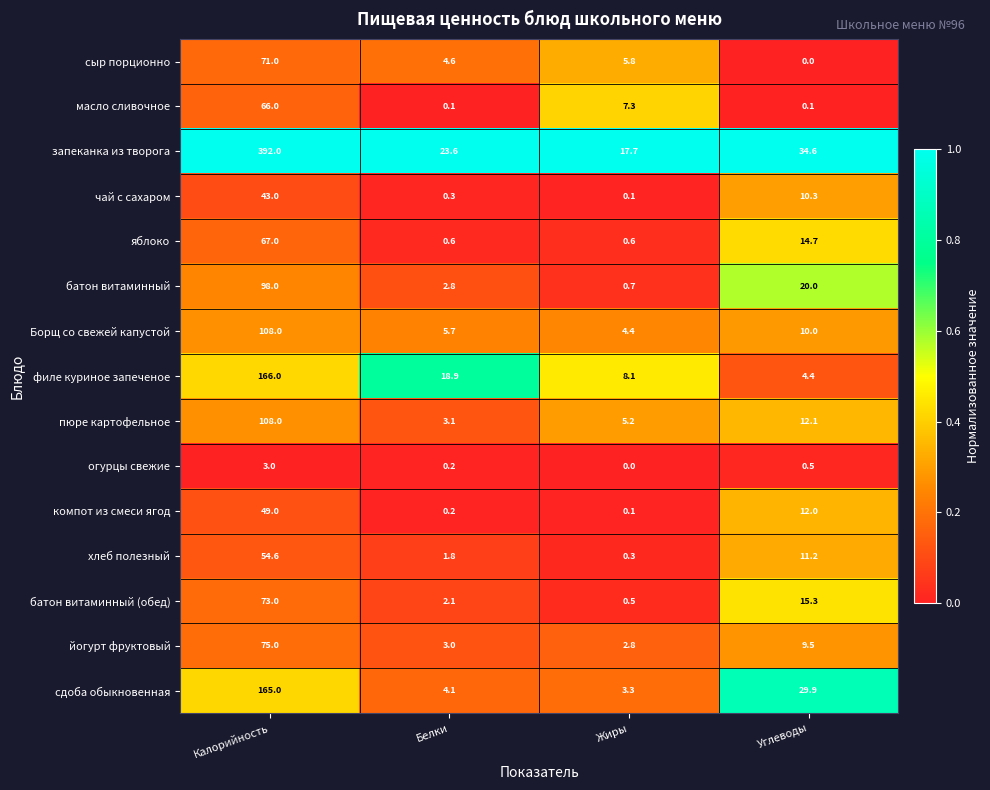

Rank the series at Углеводы from lowest to highest value.

сыр порционно, масло сливочное, огурцы свежие, филе куриное запеченое, йогурт фруктовый, Борщ со свежей капустой, чай с сахаром, хлеб полезный, компот из смеси ягод, пюре картофельное, яблоко, батон витаминный (обед), батон витаминный, сдоба обыкновенная, запеканка из творога